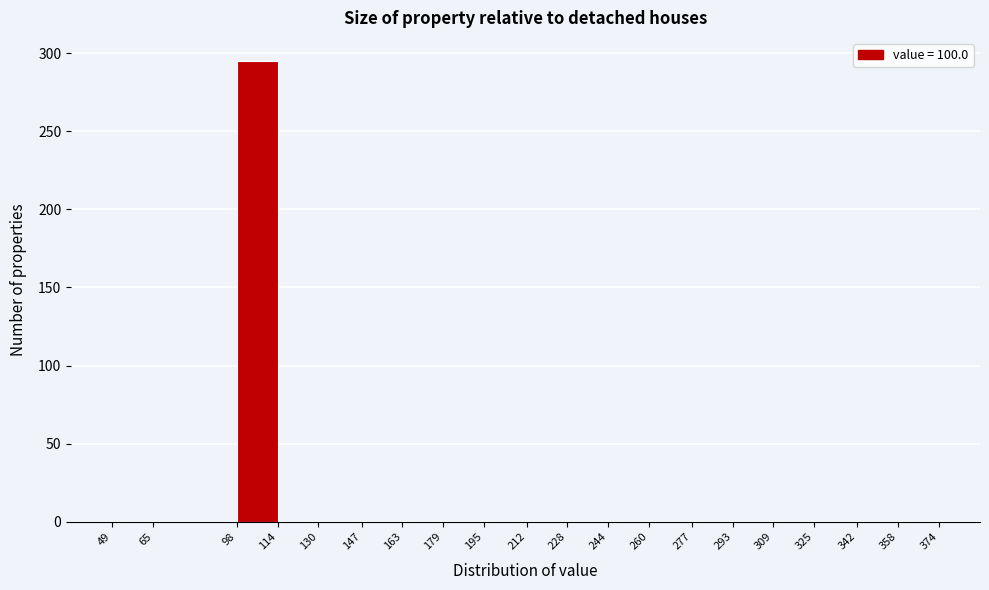

Reading left to right, list every bar in this chart as the range it spans on the x-axis followed by its height. The values are not printed on the chart, so give them approximately, as read against the axis.

49 to 65: 0
65 to 98: 0
98 to 114: 295
114 to 130: 0
130 to 147: 0
147 to 163: 0
163 to 179: 0
179 to 195: 0
195 to 212: 0
212 to 228: 0
228 to 244: 0
244 to 260: 0
260 to 277: 0
277 to 293: 0
293 to 309: 0
309 to 325: 0
325 to 342: 0
342 to 358: 0
358 to 374: 0